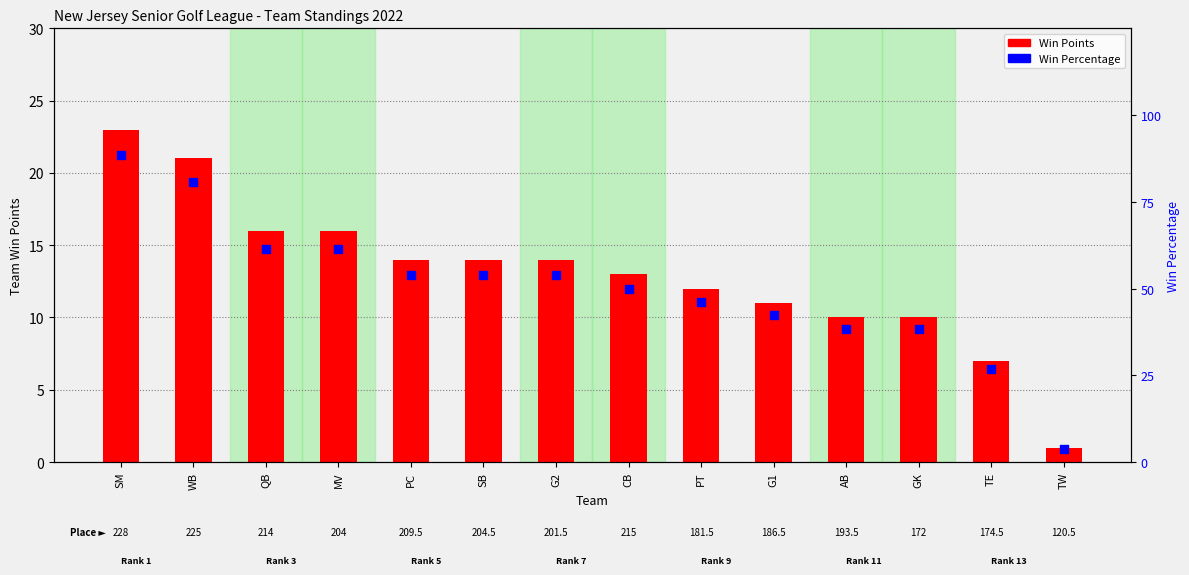

What is the total value across all series at PC?

67.8